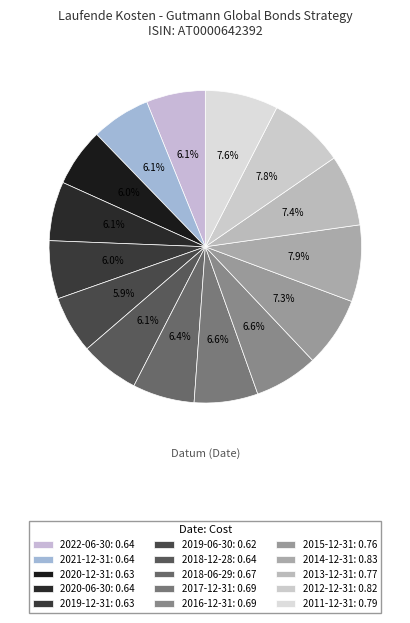

Count the number of slices in the pie.

15